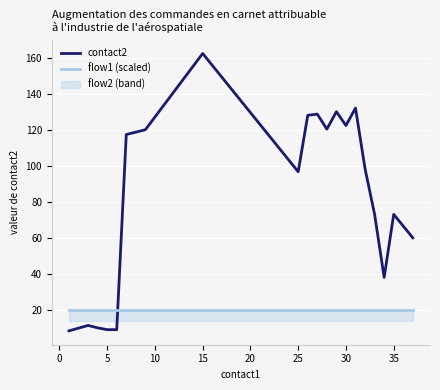

True or false: contact2 and flow1 (scaled) intersect in this chart.

True